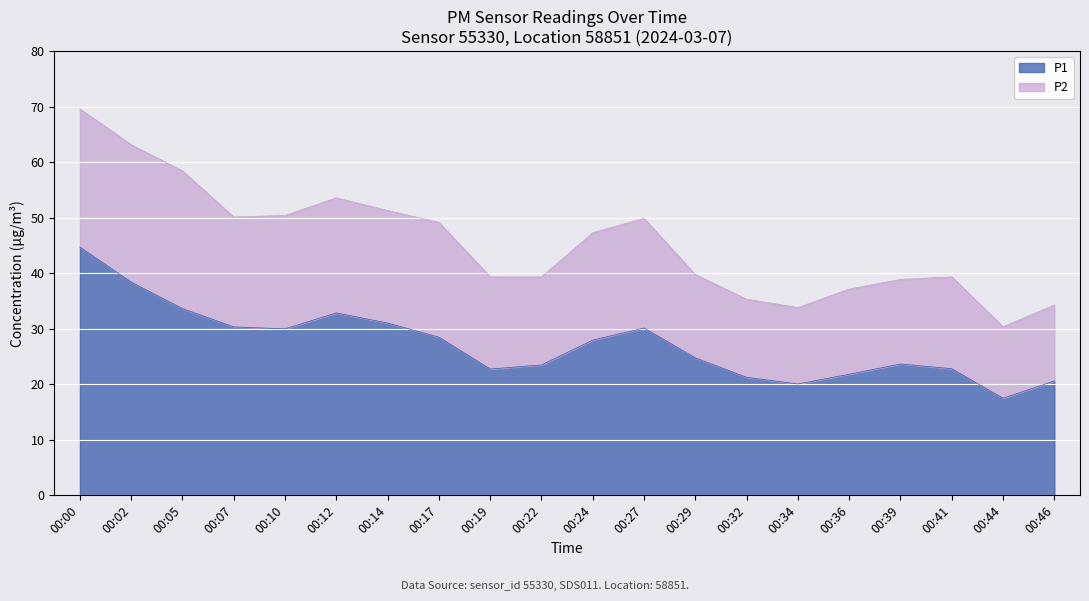

What is the value of the 6th point from the left?

32.9